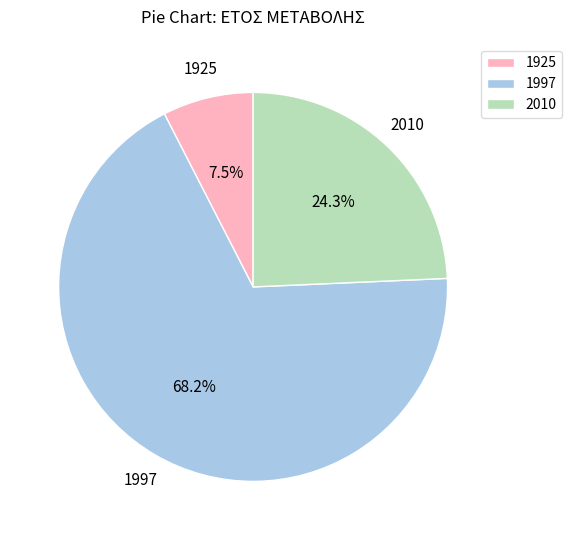

Between 2010 and 1925, which is larger?

2010